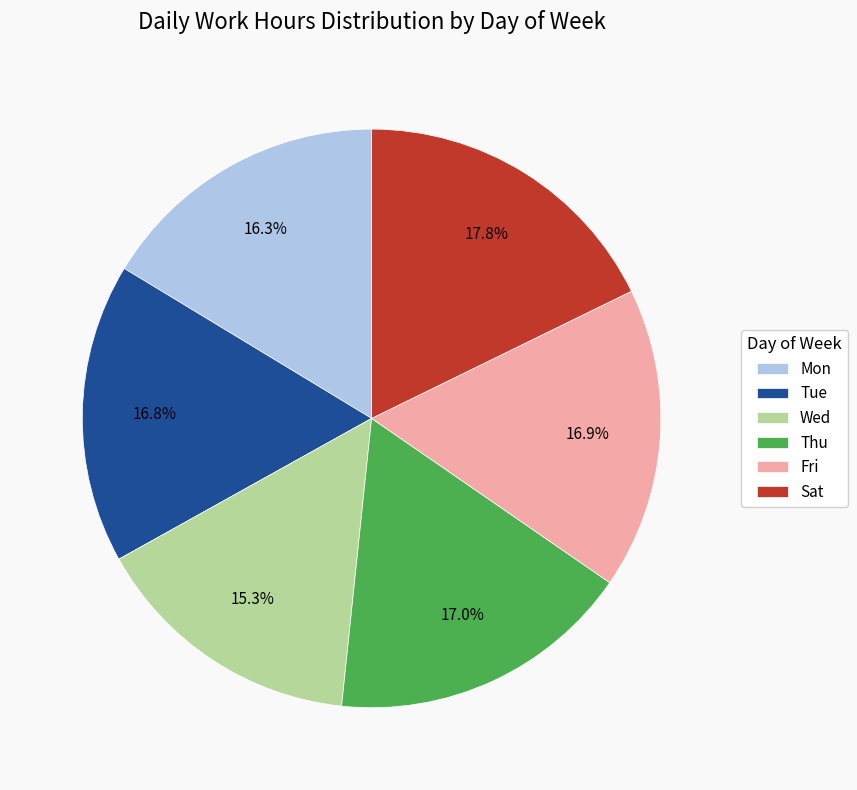

Do Fri and Tue together represent more than half of the pie?

No